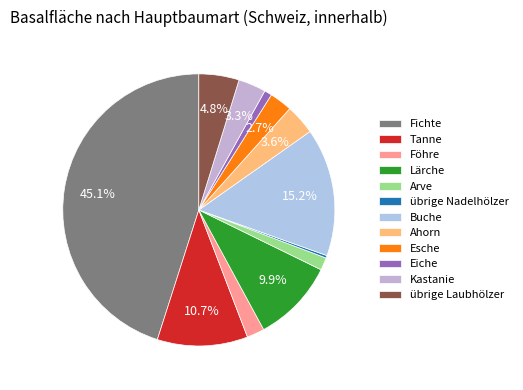

Does Kastanie account for over 50% of the chart?

No